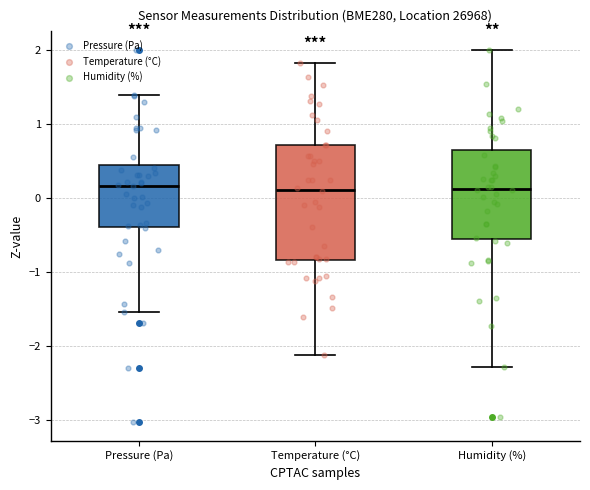

Where does the lower whisker of the box for Humidity (%) end on the y-axis? The values are not printed on the chart, so give them approximately, as read against the axis.

-2.3